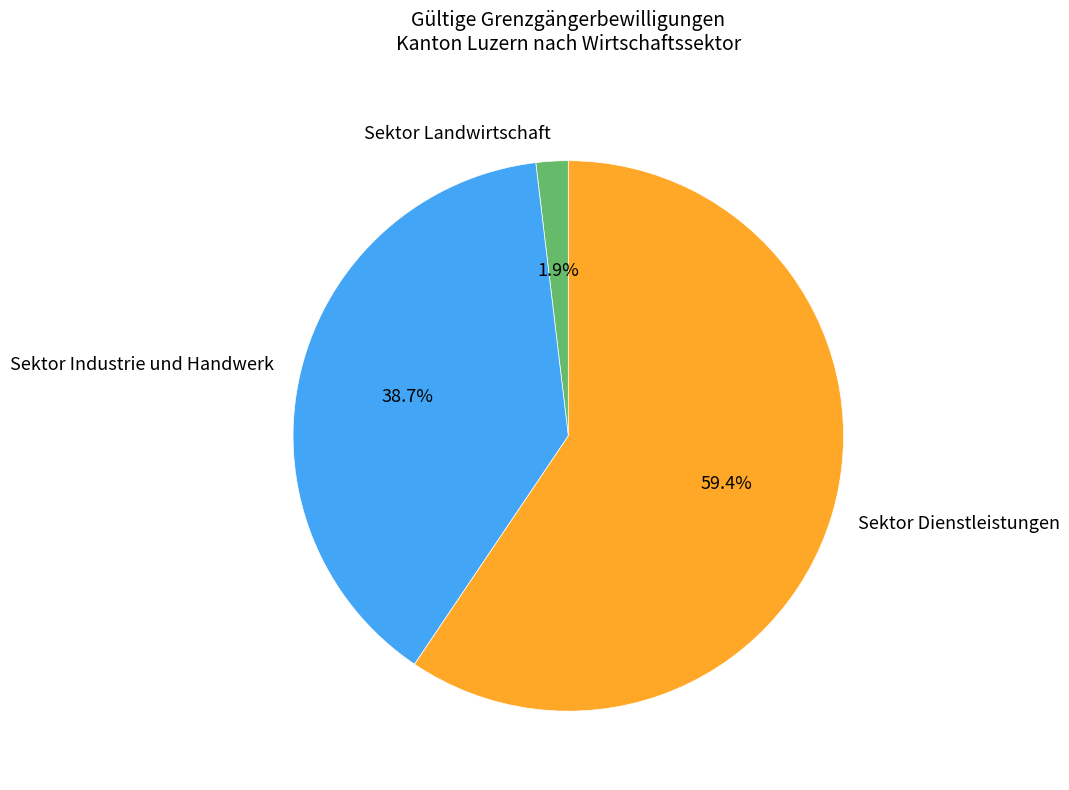

Which slice is the smallest?

Sektor Landwirtschaft